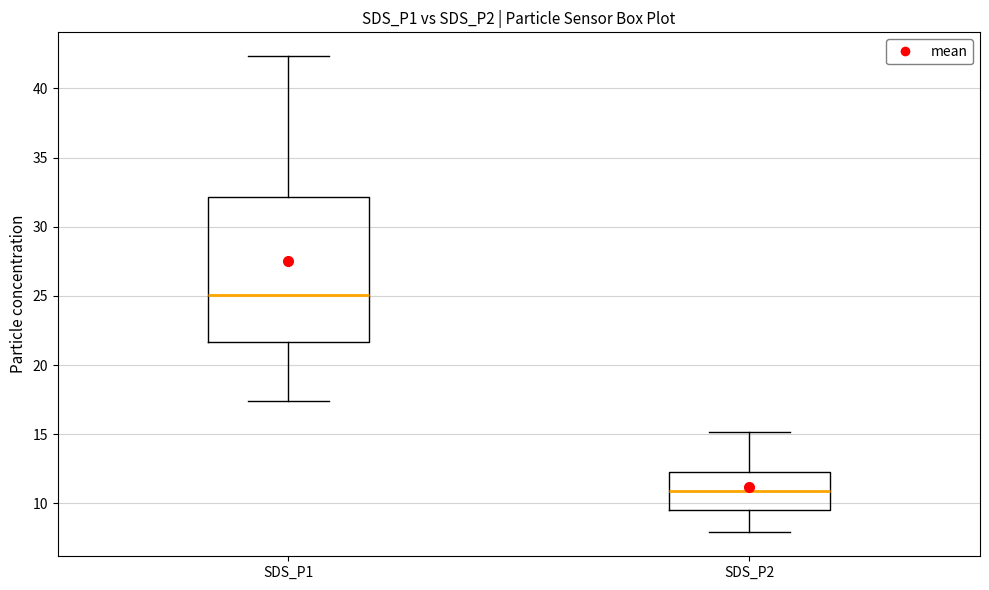

Reading left to right, transcribe this box plot: for each box, give where its median line is, the range the box spans, and where its two whiskers end, as read against the y-axis. The values are not printed on the chart, so give them approximately, as read against the axis.

SDS_P1: median 25.0, box 21.5 to 32.0, whiskers 17.5 to 42.5
SDS_P2: median 11.0, box 9.5 to 12.5, whiskers 8.0 to 15.0